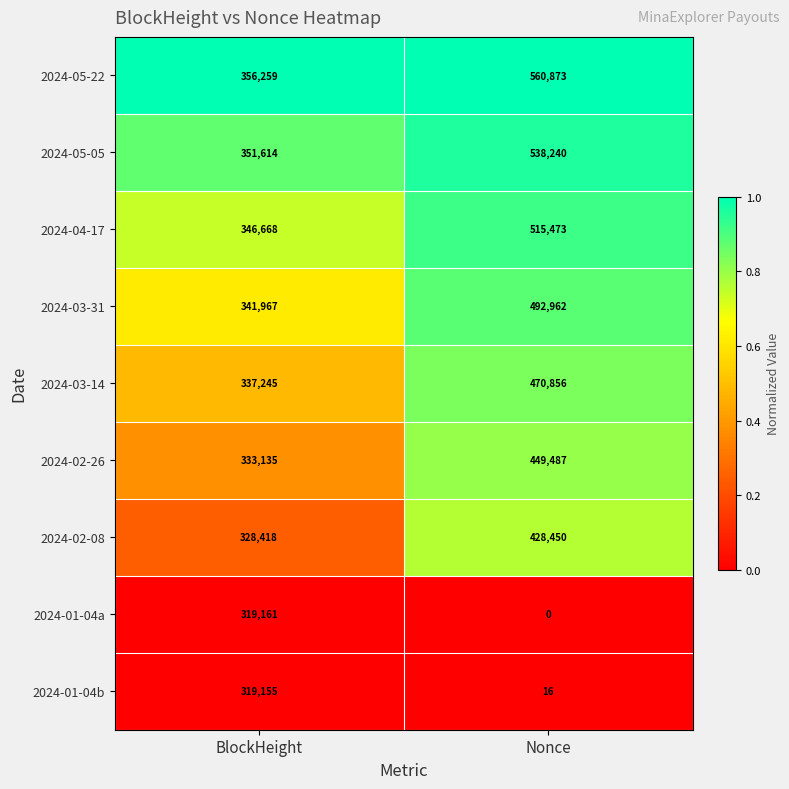

At which category is the sum across all series the highest?

Nonce